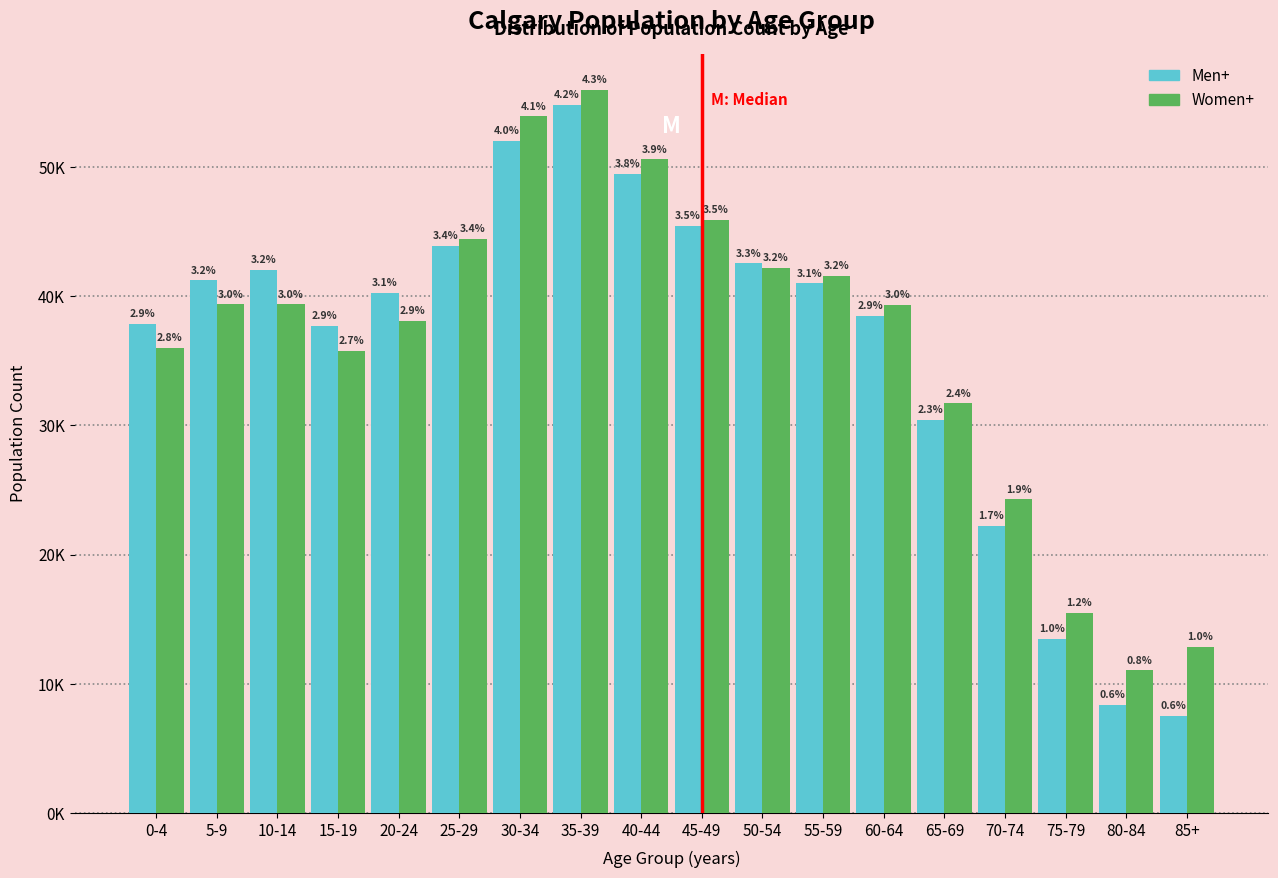

What are all the series names shown in the legend?

Men+, Women+